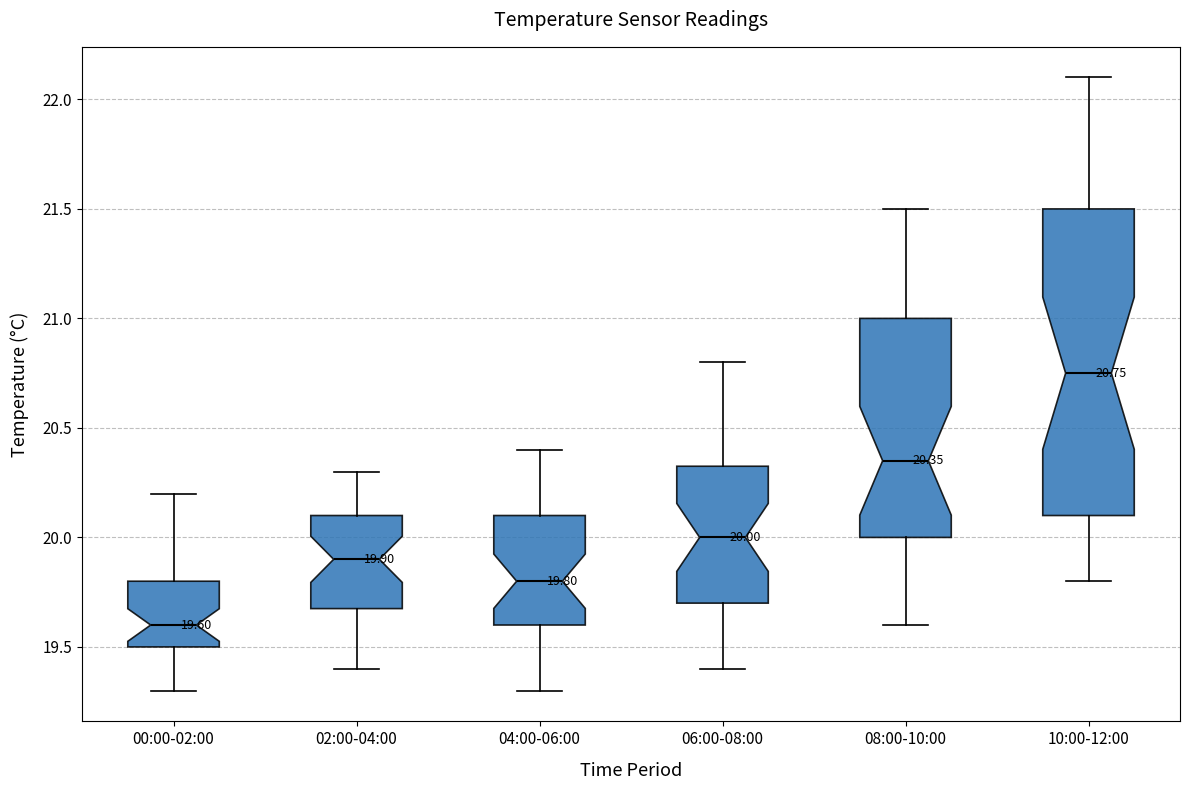

Comparing the boxes themselves (not the whiskers), which one is the tallest?

10:00-12:00